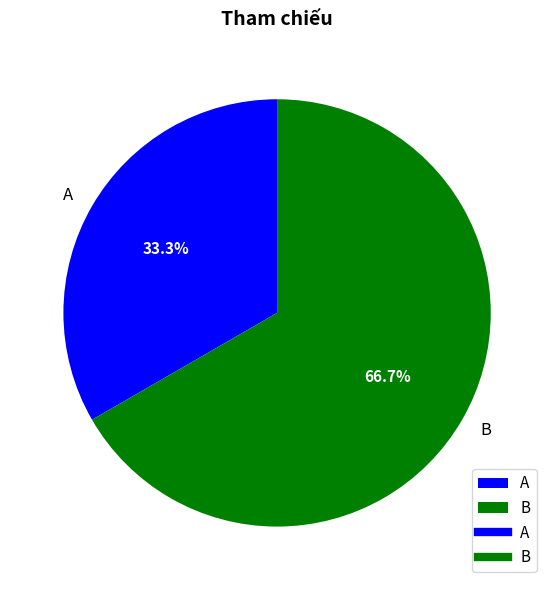

Approximately how many times larger is the value at A compared to B?

0.5